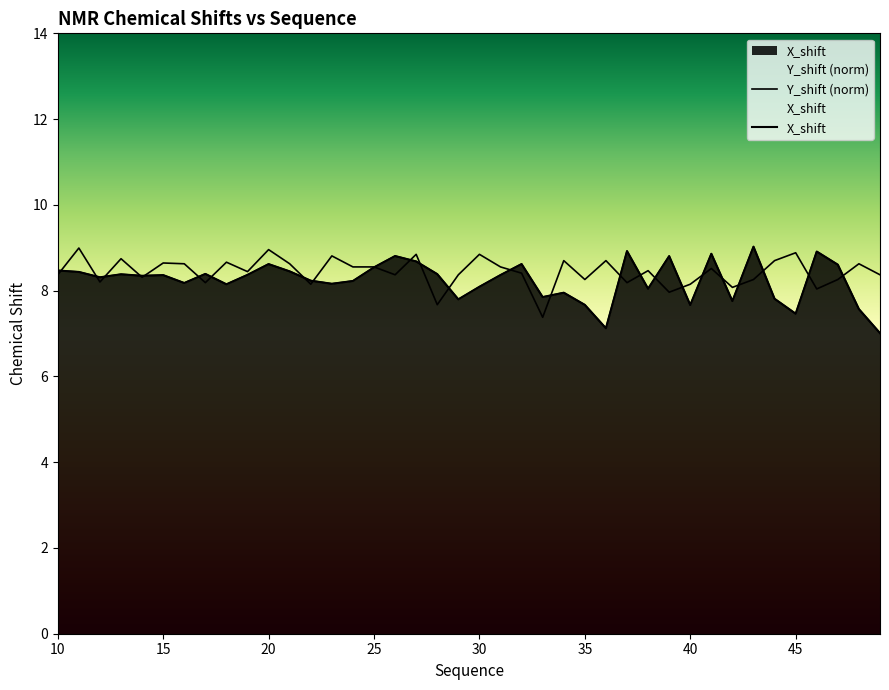

What are all the series names shown in the legend?

X_shift, Y_shift